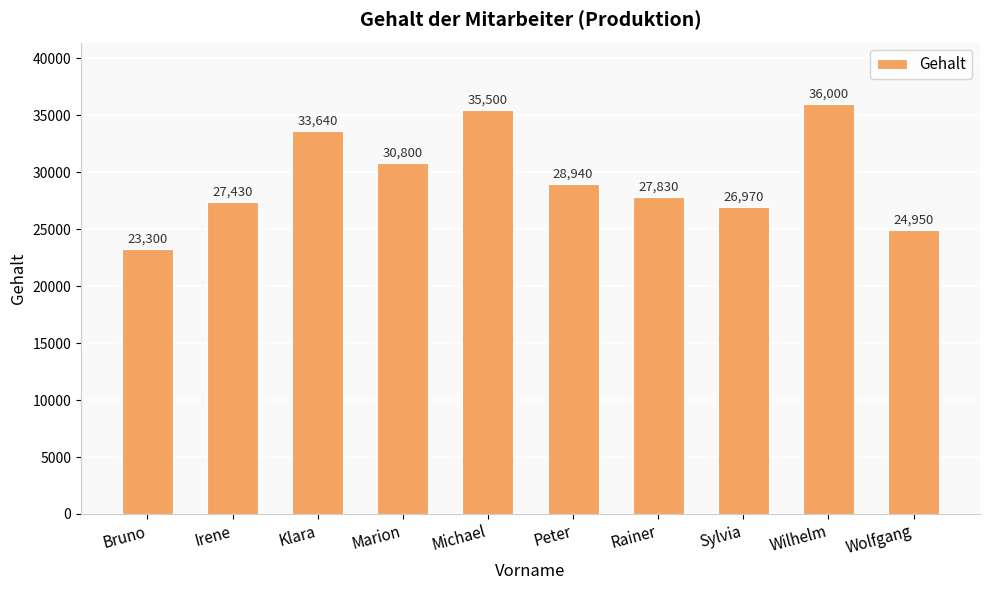

How many bars are there in total?

10